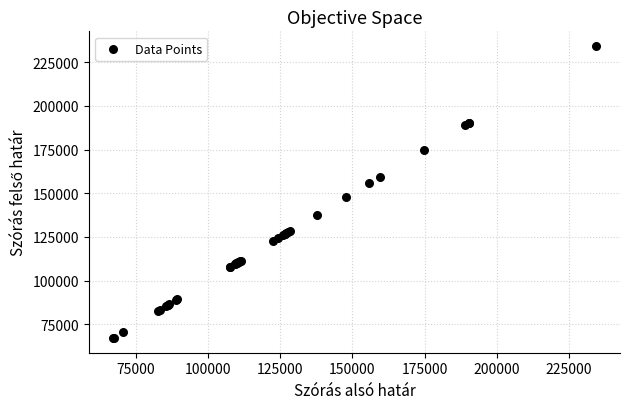

What Y value in the scatter plot is closest to 150720?

147720